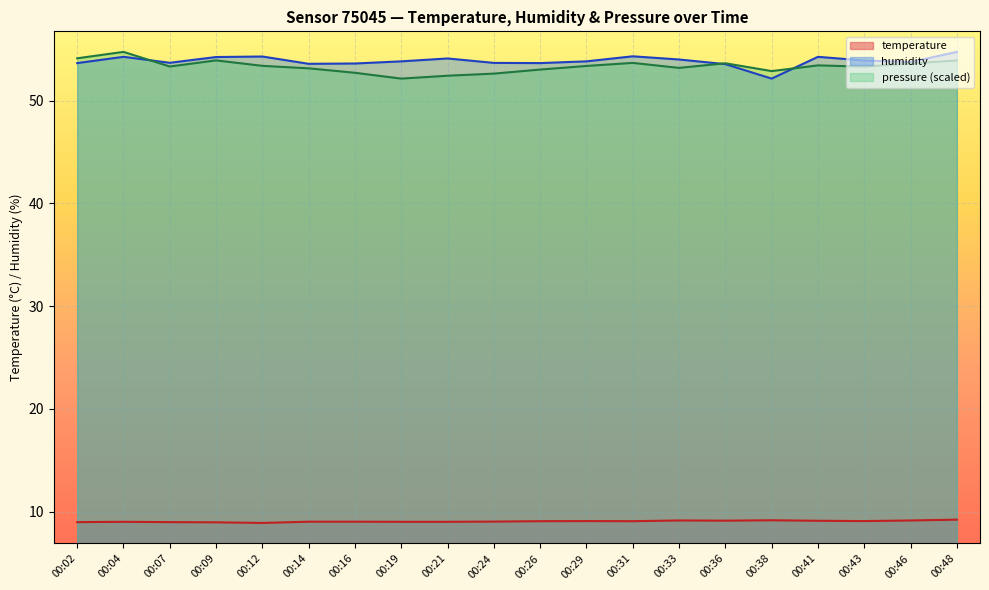

What value does the humidity series have at 00:07?

53.7